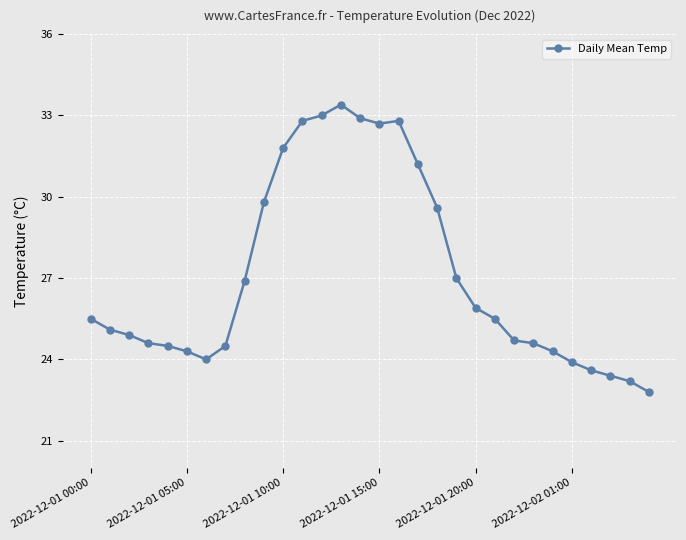

True or false: the data has more than 0 interior local peaks.

True